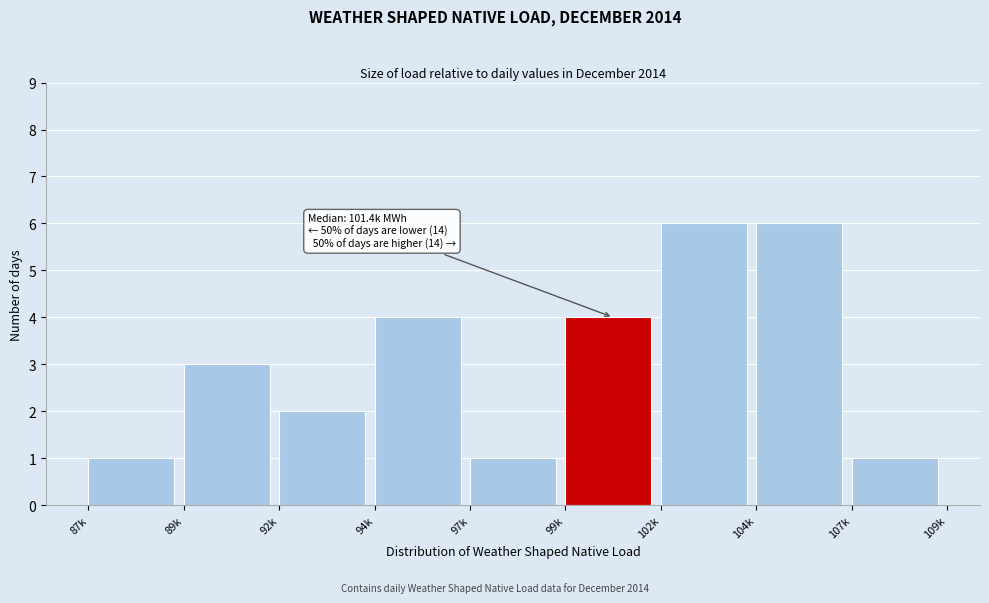

Reading right to left, what are all the values shown in this chart?

1	6	6	4	1	4	2	3	1